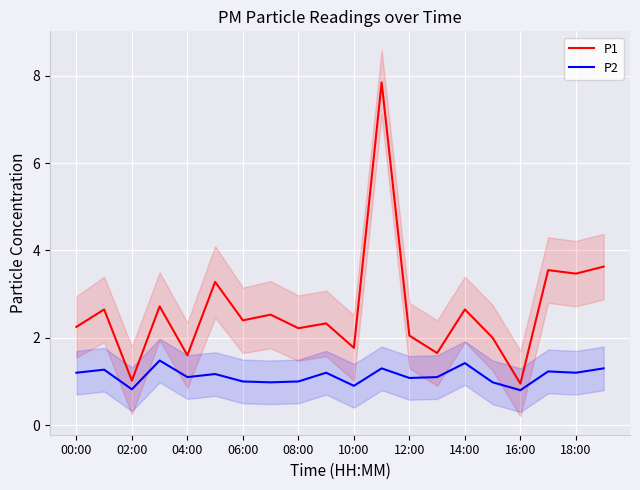

The value of P1 at 16:00 is 0.9. True or false?

True